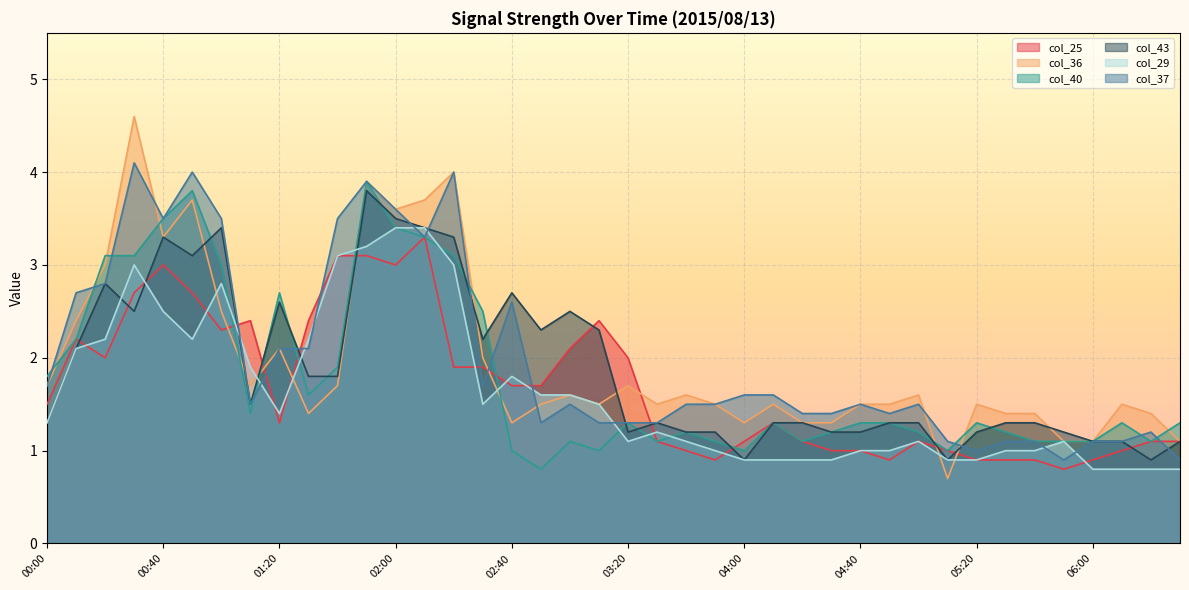

Reading right to left, what are all the values shown in this chart?

col_25: 1.1	1.1	1.0	0.9	0.8	0.9	0.9	0.9	1.0	1.1	0.9	1.0	1.0	1.1	1.3	1.1	0.9	1.0	1.1	2.0	2.4	2.1	1.7	1.7	1.9	1.9	3.3	3.0	3.1	3.1	2.4	1.3	2.4	2.3	2.7	3.0	2.7	2.0	2.2	1.5
col_36: 1.1	1.4	1.5	1.1	1.1	1.4	1.4	1.5	0.7	1.6	1.5	1.5	1.3	1.3	1.5	1.3	1.5	1.6	1.5	1.7	1.5	1.6	1.5	1.3	2.0	4.0	3.7	3.6	3.9	1.7	1.4	2.1	1.7	2.5	3.7	3.3	4.6	3.0	2.4	1.7
col_40: 1.3	1.1	1.3	1.1	1.1	1.1	1.2	1.3	1.0	1.2	1.3	1.3	1.2	1.1	1.3	1.0	1.1	1.2	1.1	1.3	1.0	1.1	0.8	1.0	2.5	3.1	3.3	3.4	3.9	1.9	1.6	2.7	1.4	3.0	3.8	3.5	3.1	3.1	2.2	1.8
col_43: 1.1	0.9	1.1	1.1	1.2	1.3	1.3	1.2	0.9	1.3	1.3	1.2	1.2	1.3	1.3	0.9	1.2	1.2	1.3	1.2	2.3	2.5	2.3	2.7	2.2	3.3	3.4	3.5	3.8	1.8	1.8	2.6	1.5	3.4	3.1	3.3	2.5	2.8	2.1	1.3
col_29: 0.8	0.8	0.8	0.8	1.1	1.0	1.0	0.9	0.9	1.1	1.0	1.0	0.9	0.9	0.9	0.9	1.0	1.1	1.2	1.1	1.5	1.6	1.6	1.8	1.5	3.0	3.4	3.4	3.2	3.1	2.2	1.4	1.9	2.8	2.2	2.5	3.0	2.2	2.1	1.3
col_37: 0.9	1.2	1.1	1.1	0.9	1.1	1.1	1.0	1.1	1.5	1.4	1.5	1.4	1.4	1.6	1.6	1.5	1.5	1.3	1.3	1.3	1.5	1.3	2.6	1.7	4.0	3.3	3.6	3.9	3.5	2.1	2.1	1.5	3.5	4.0	3.5	4.1	2.8	2.7	1.7